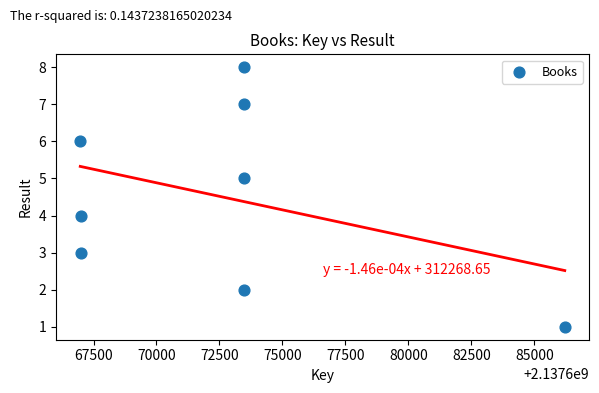

What is the range of Y values (max minus min)?

7